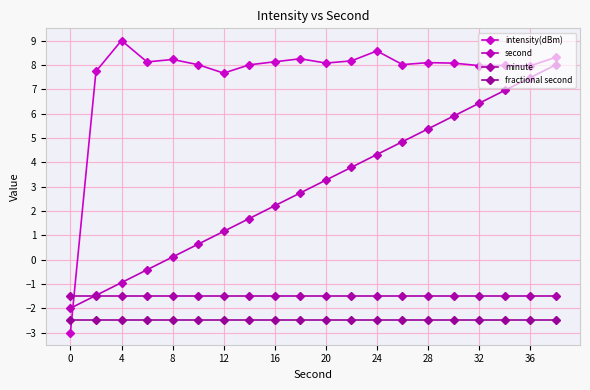

How many interior local peaks does the intensity(dBm) series have?

6